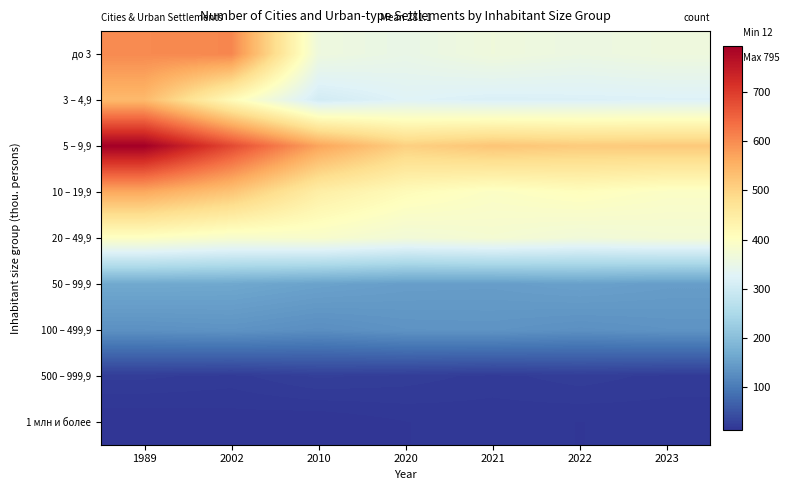

Reading left to right, what are all the values shown in this chart?

до 3: 1989=602	2002=606	2010=361	2020=349	2021=364	2022=355	2023=362
3 – 4,9: 1989=541	2002=414	2010=306	2020=326	2021=318	2022=320	2023=322
5 – 9,9: 1989=795	2002=683	2010=570	2020=506	2021=523	2022=514	2023=516
10 – 19,9: 1989=564	2002=524	2010=444	2020=412	2021=395	2022=406	2023=394
20 – 49,9: 1989=398	2002=383	2010=386	2020=370	2021=378	2022=368	2023=374
50 – 99,9: 1989=165	2002=163	2010=155	2020=149	2021=148	2022=153	2023=148
100 – 499,9: 1989=131	2002=134	2010=127	2020=134	2021=135	2022=130	2023=134
500 – 999,9: 1989=22	2002=20	2010=25	2020=23	2021=20	2022=23	2023=20
1 млн и более: 1989=12	2002=13	2010=12	2020=15	2021=16	2022=15	2023=16